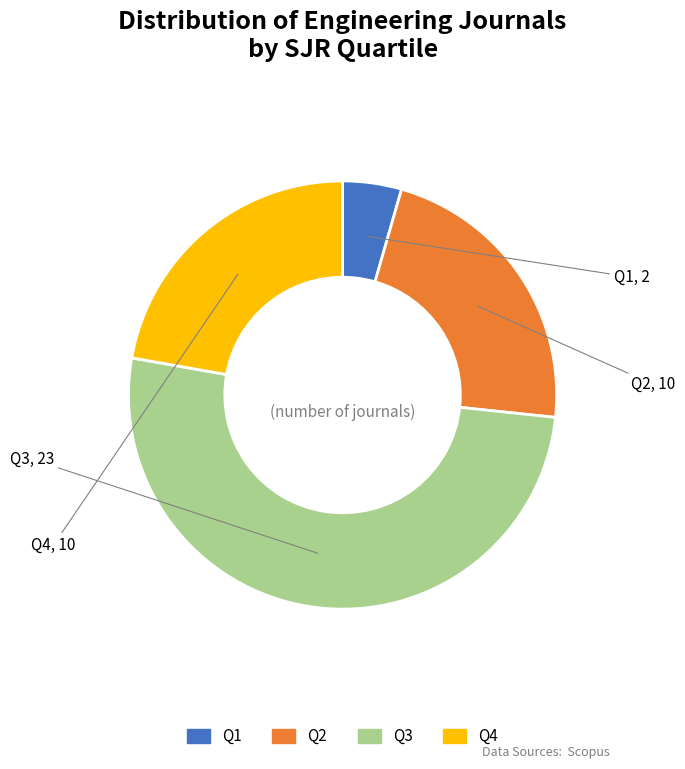

Which slice represents more than half of the pie?

Q3